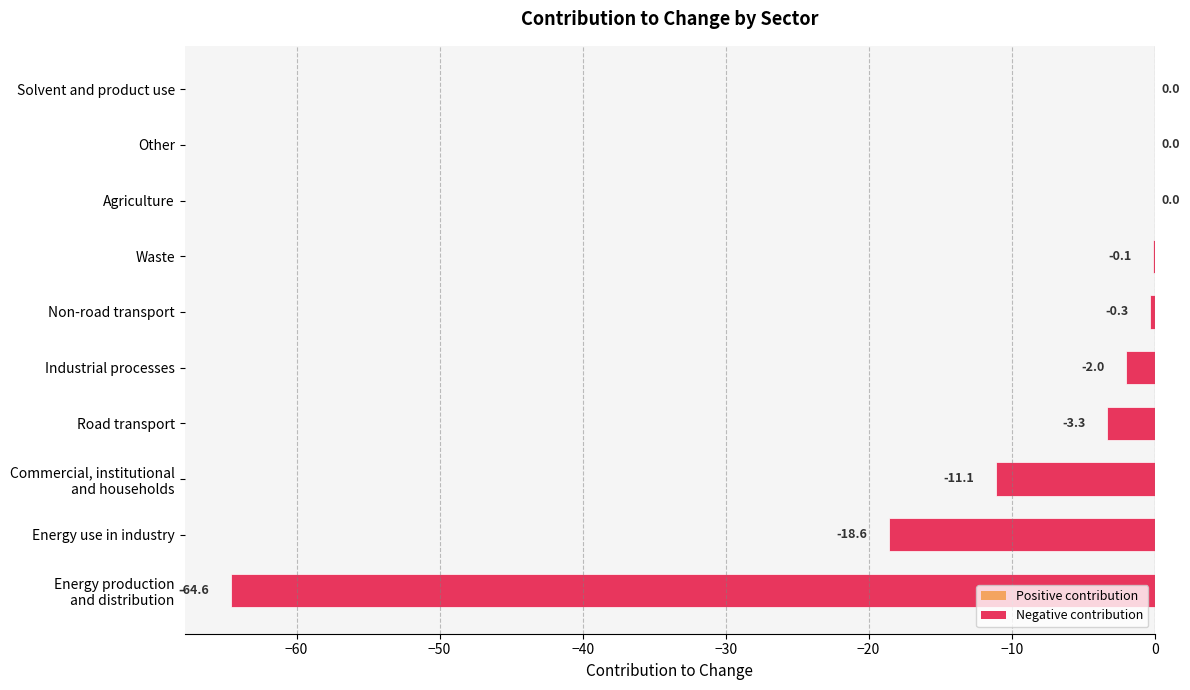

At which label is the value closest to -32?

Energy use in industry